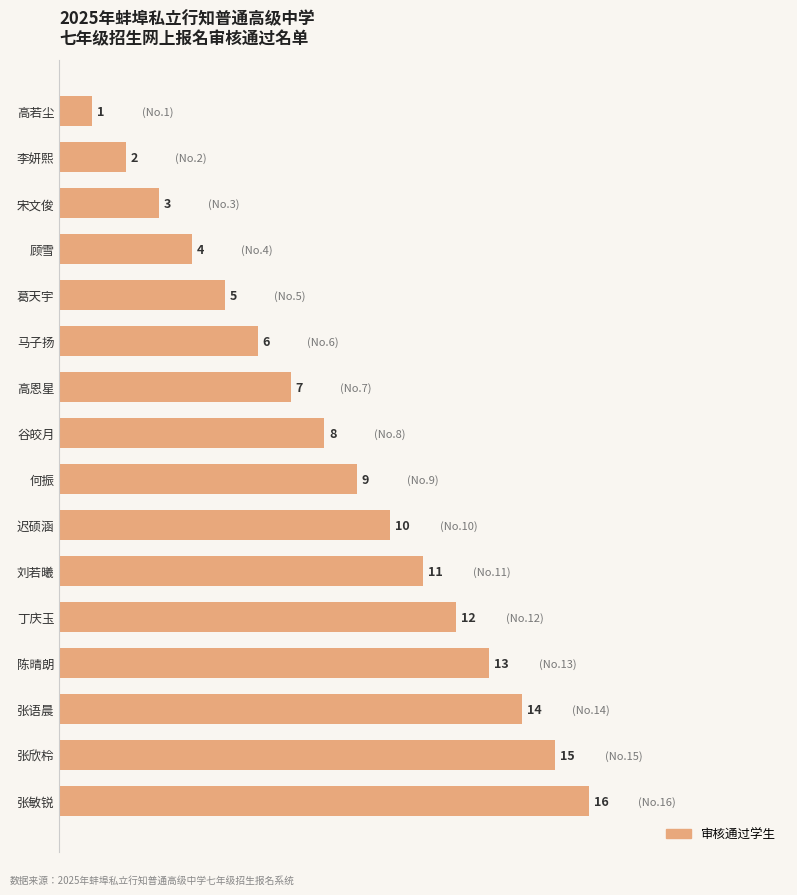

Rank the categories by value from lowest to highest.

高若尘, 李妍熙, 宋文俊, 顾雪, 葛天宇, 马子扬, 高恩星, 谷皎月, 何振, 迟硕涵, 刘若曦, 丁庆玉, 陈晴朗, 张语晨, 张欣柃, 张敏锐